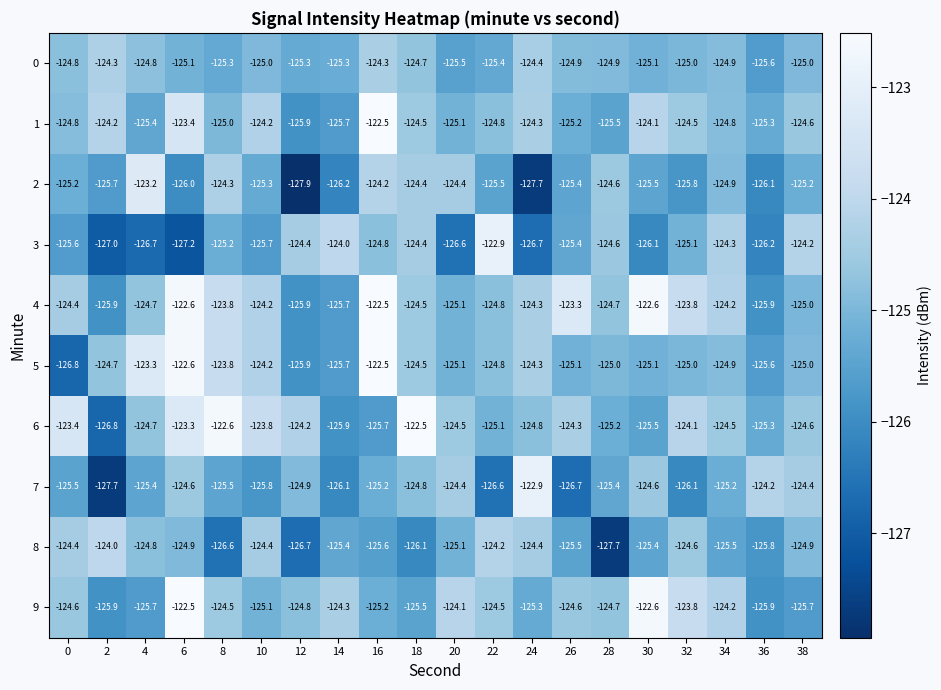

Which series changed the most between 20 and 36?

9